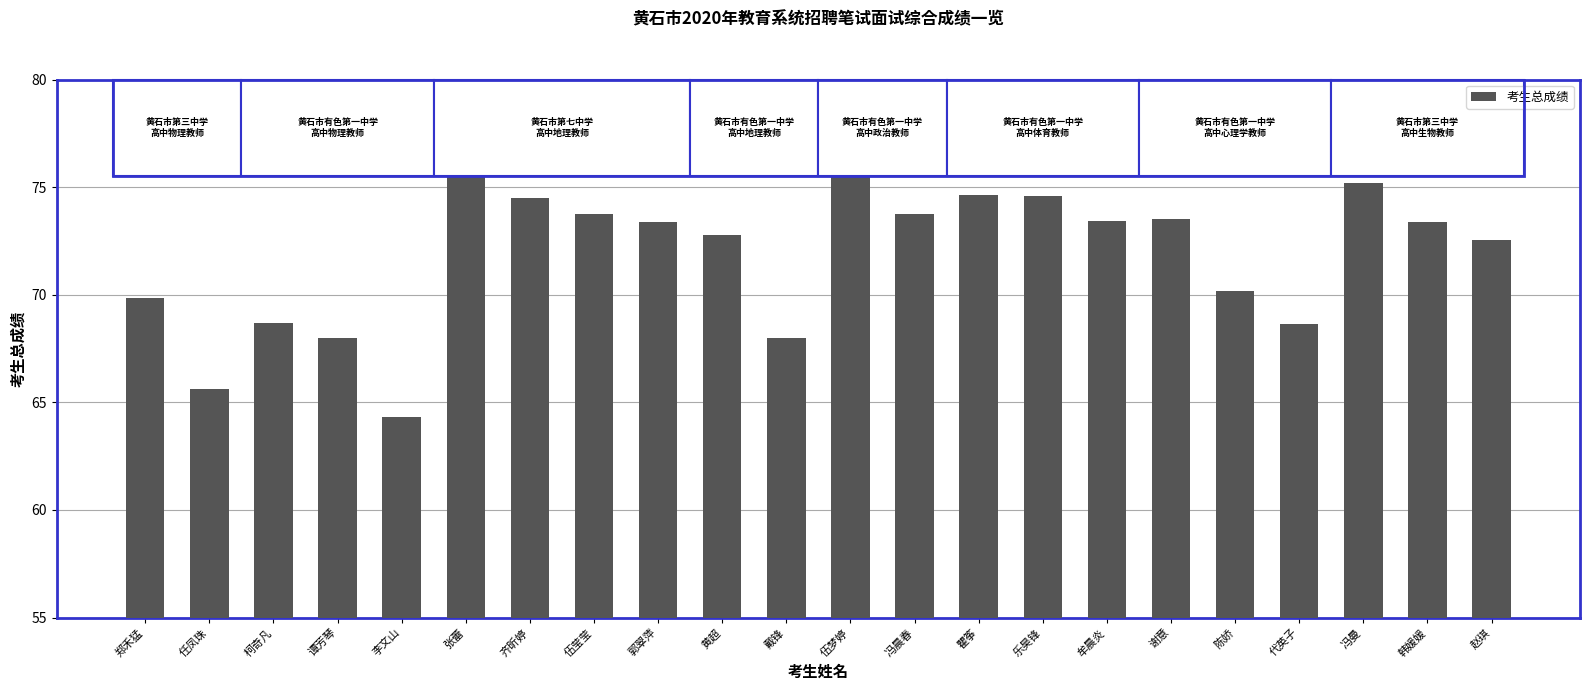

How many data points are less than 73?

10